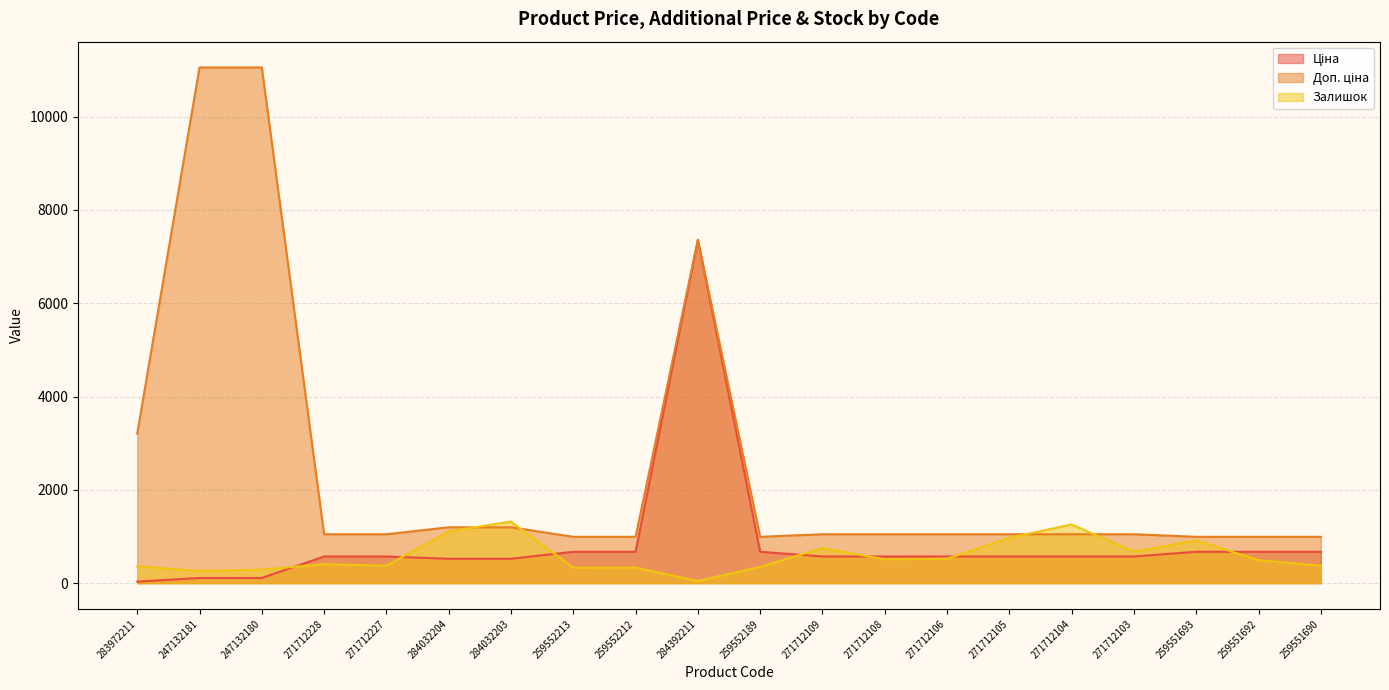

True or false: Залишок has a value of 1319.0 at 284032203.

True